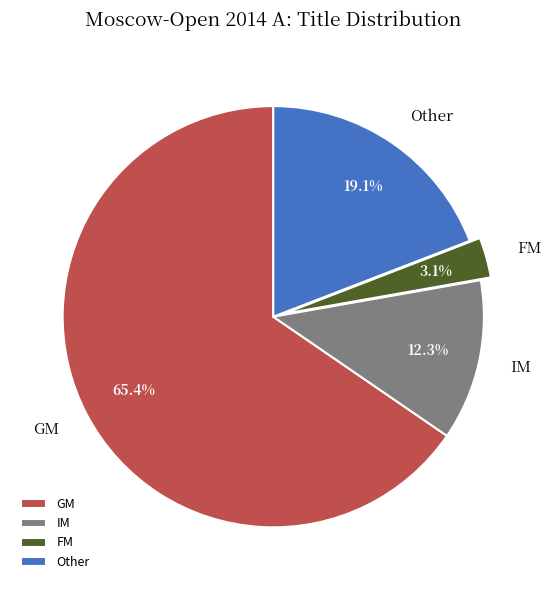

The FM slice represents 16% of the pie. True or false?

False